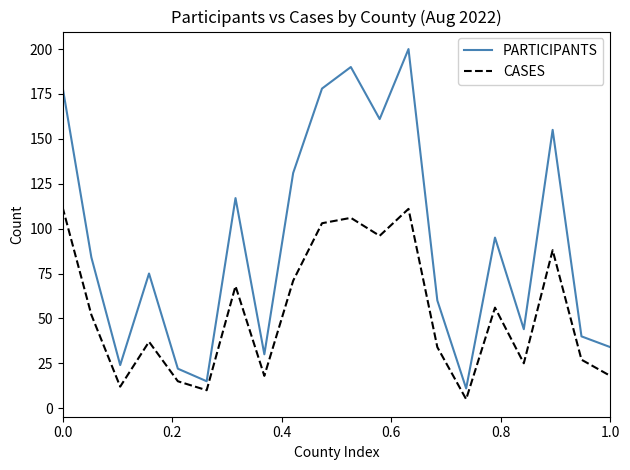

List the series in order of their peak value, lowest first.

CASES, PARTICIPANTS